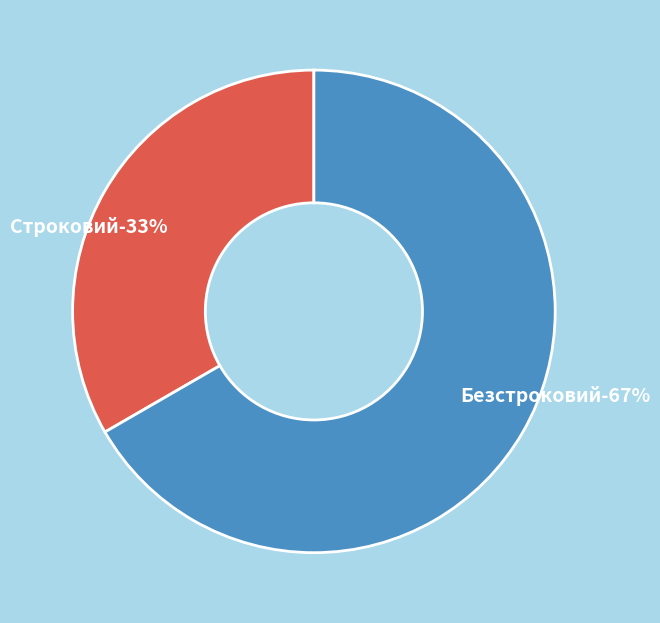

Does any single category account for the majority?

Yes